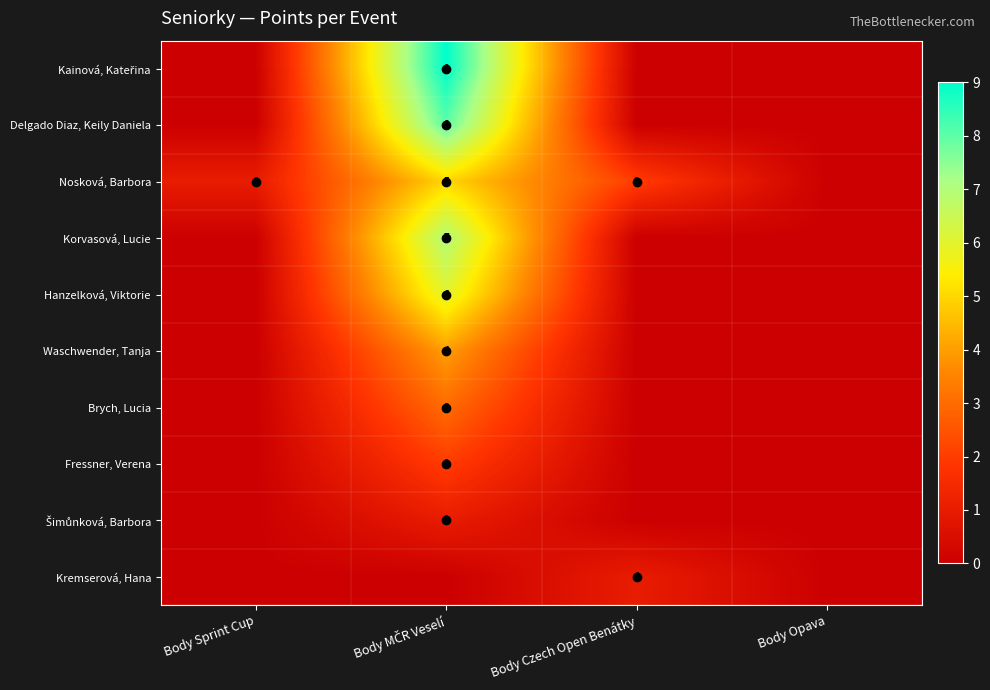

What is the difference between the maximum and minimum values in the Korvasová, Lucie series?

7